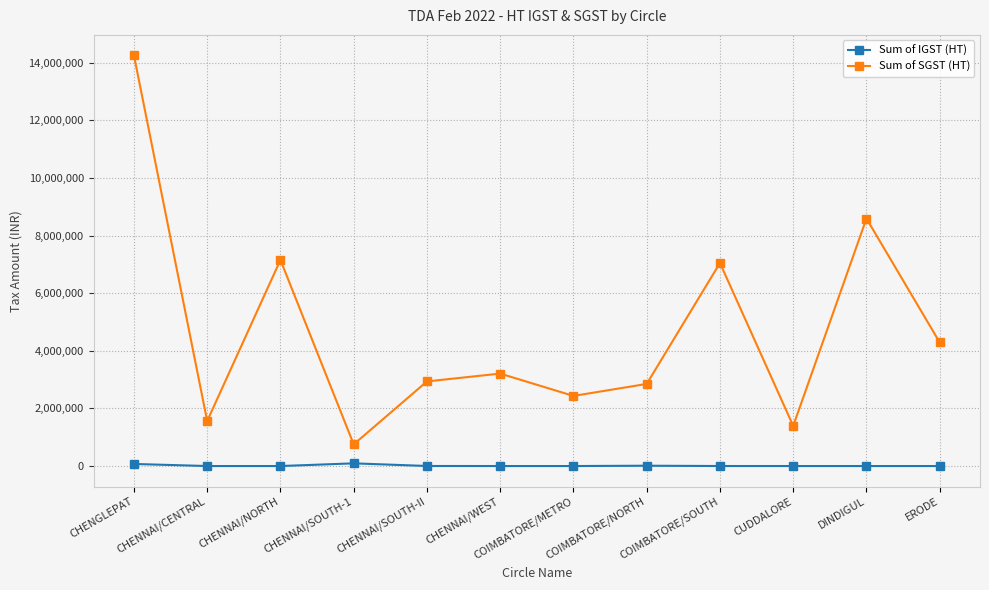

True or false: Sum of SGST (HT) and Sum of IGST (HT) cross at least once.

False